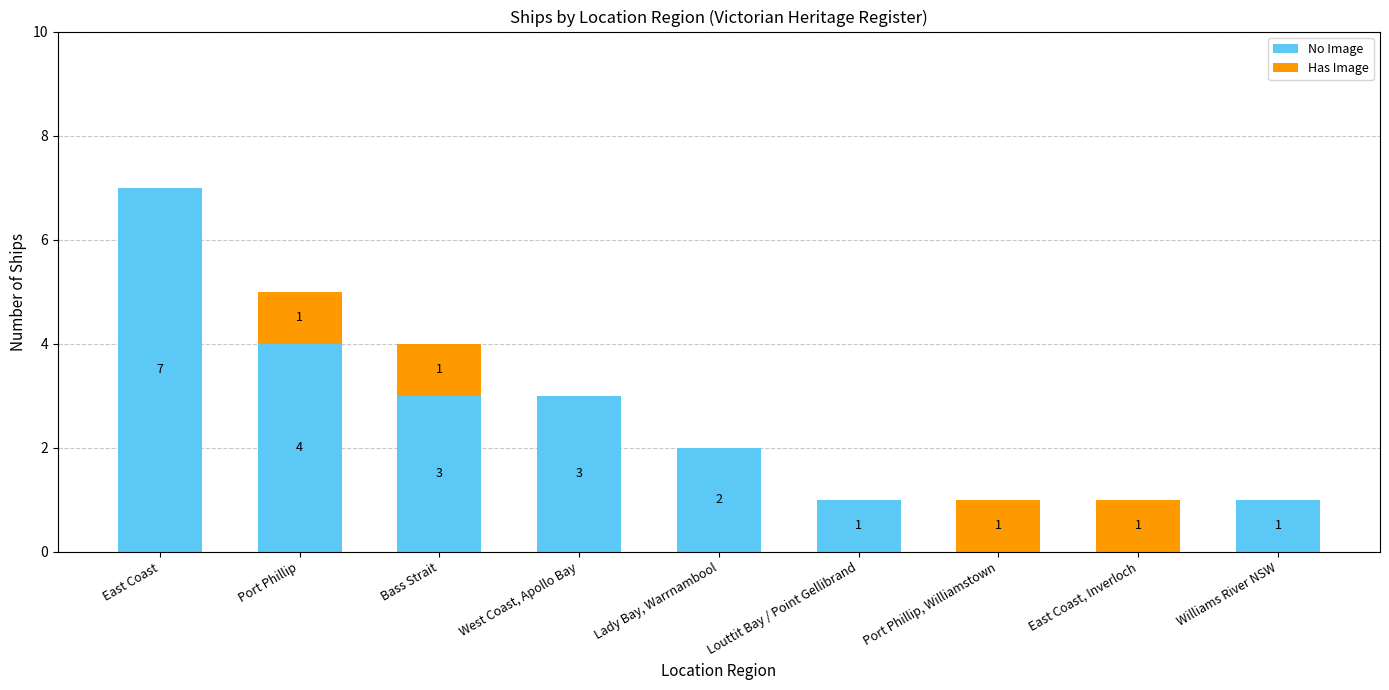

The value of No Image at Lady Bay, Warrnambool is 2. True or false?

True